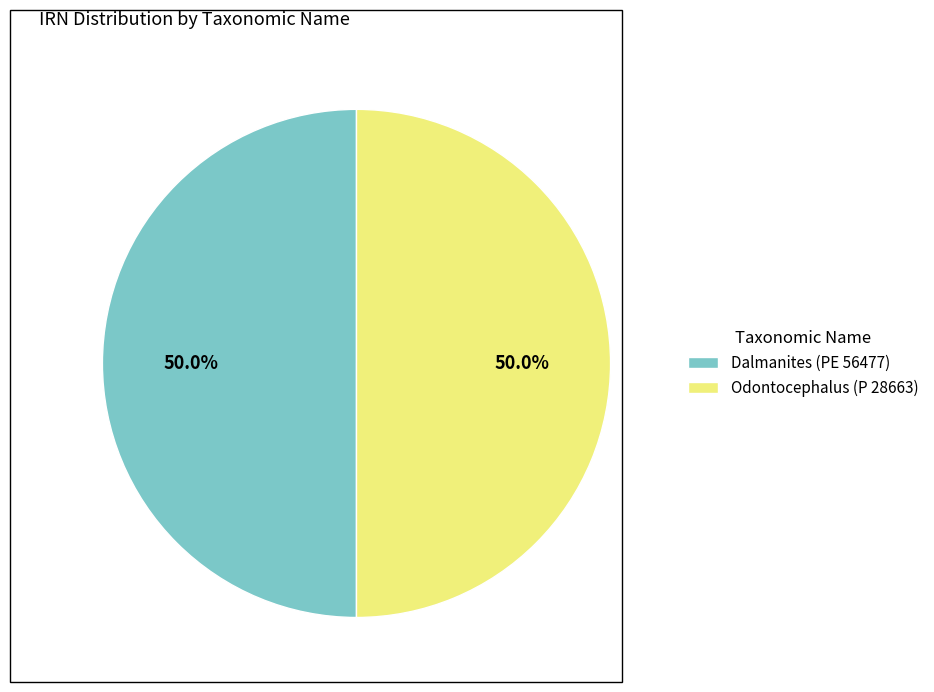

Approximately how many times larger is the value at Odontocephalus (P 28663) compared to Dalmanites (PE 56477)?

1.0